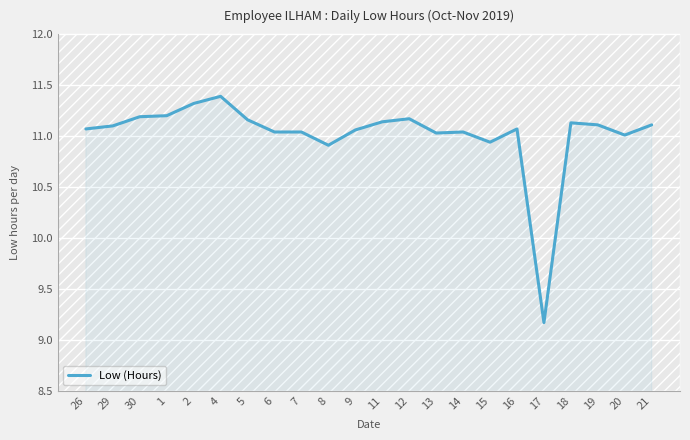

Where does the data first go above 11?

26